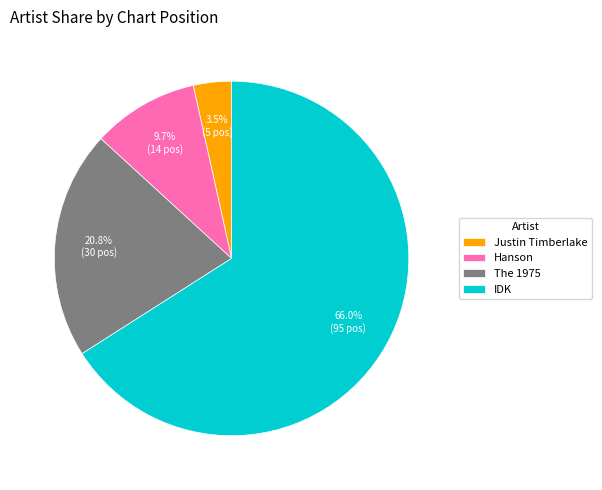

Is the sum of Hanson and IDK greater than half?

Yes